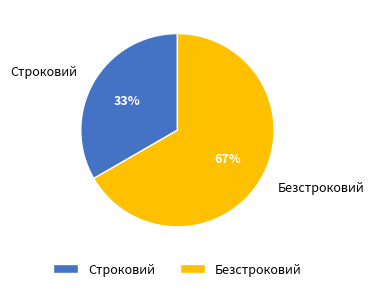

To the nearest percent, what portion does Безстроковий represent?

67%